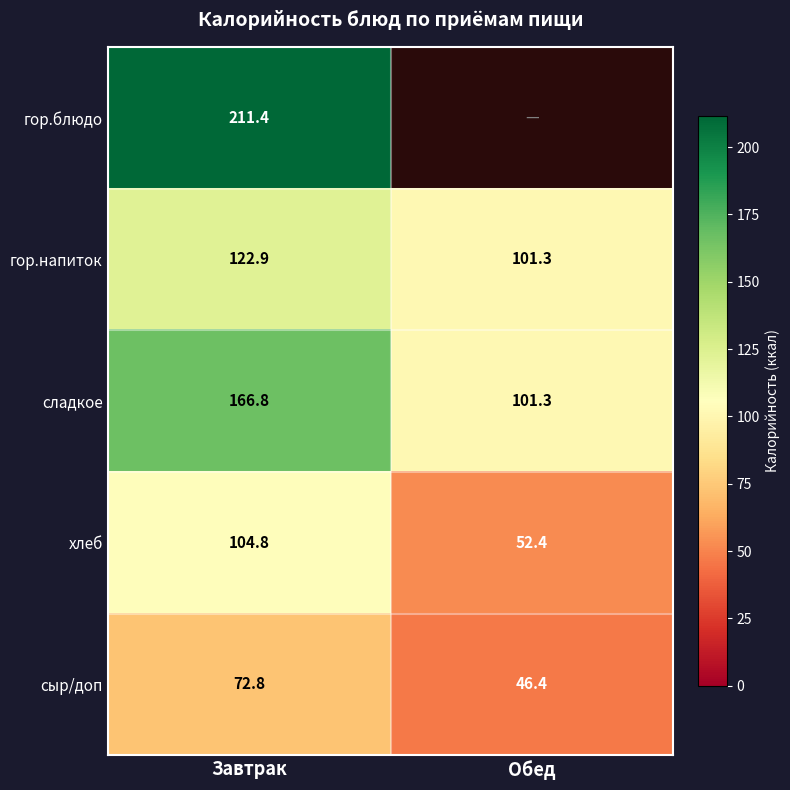

What is the difference between the хлеб values at Завтрак and Обед?

52.4